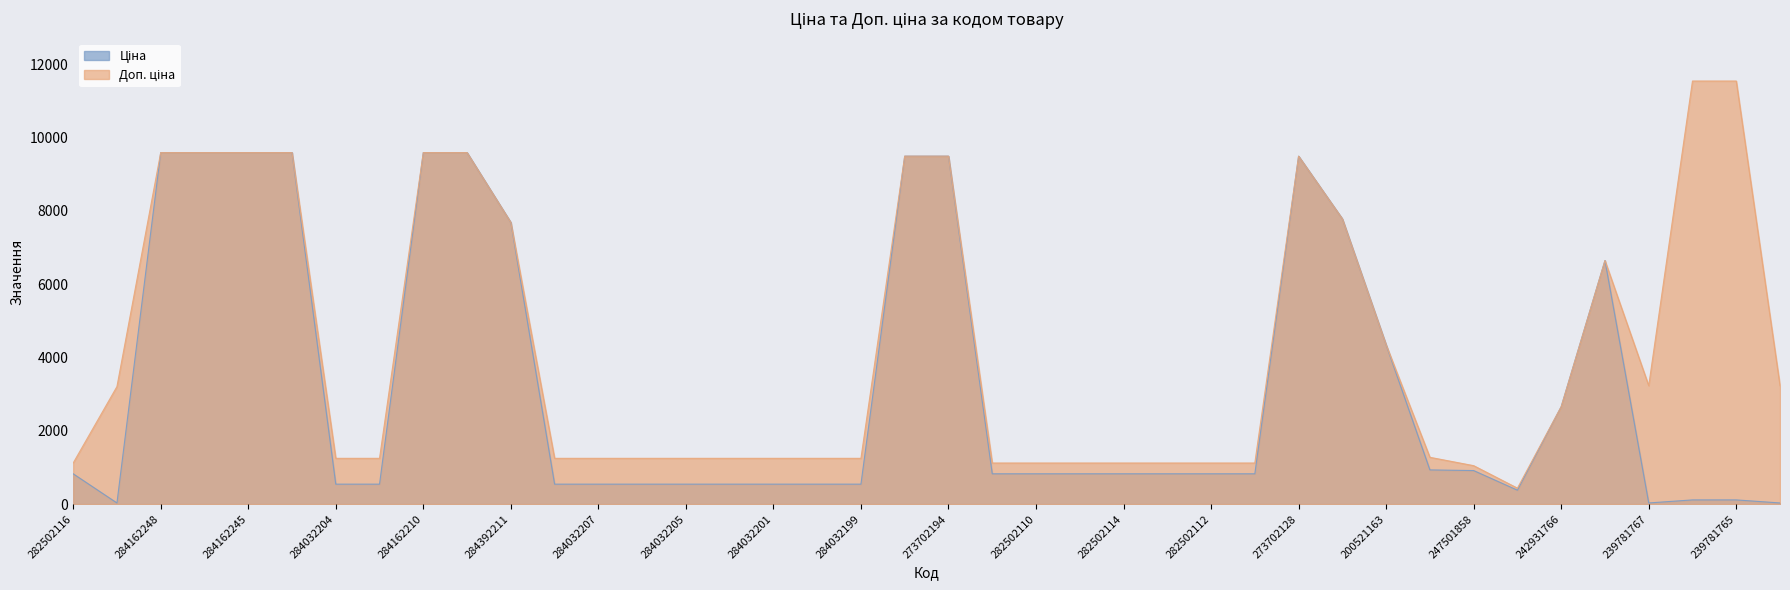

What are all the series names shown in the legend?

Ціна, Доп. ціна